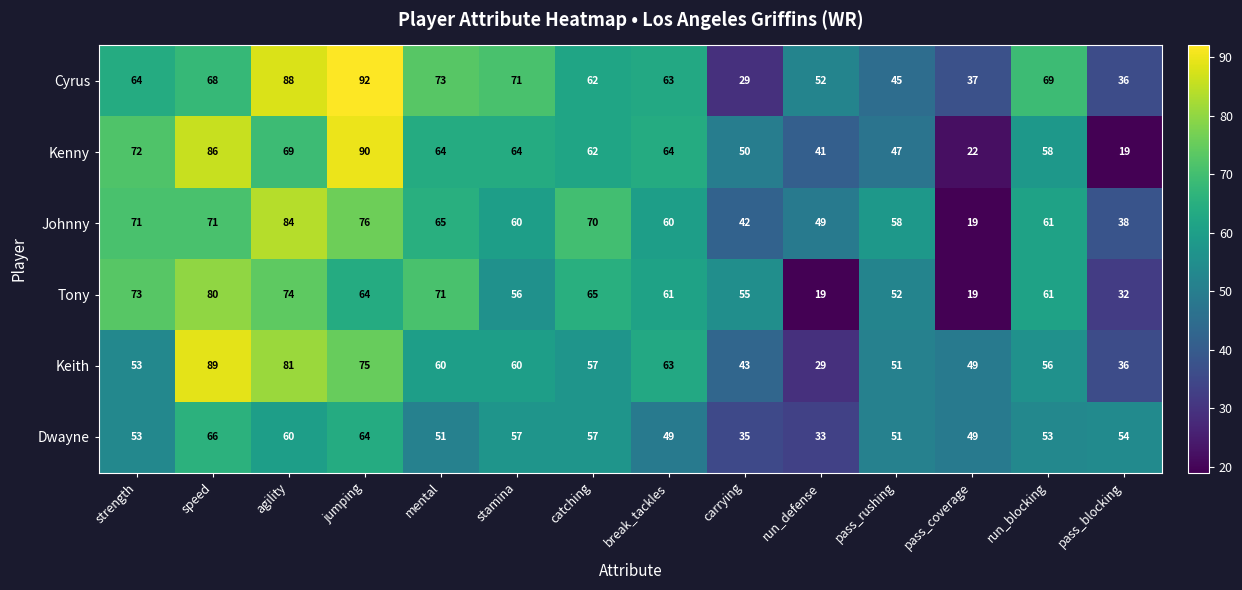

Is the value of Tony at agility greater than the value of Cyrus at catching?

Yes